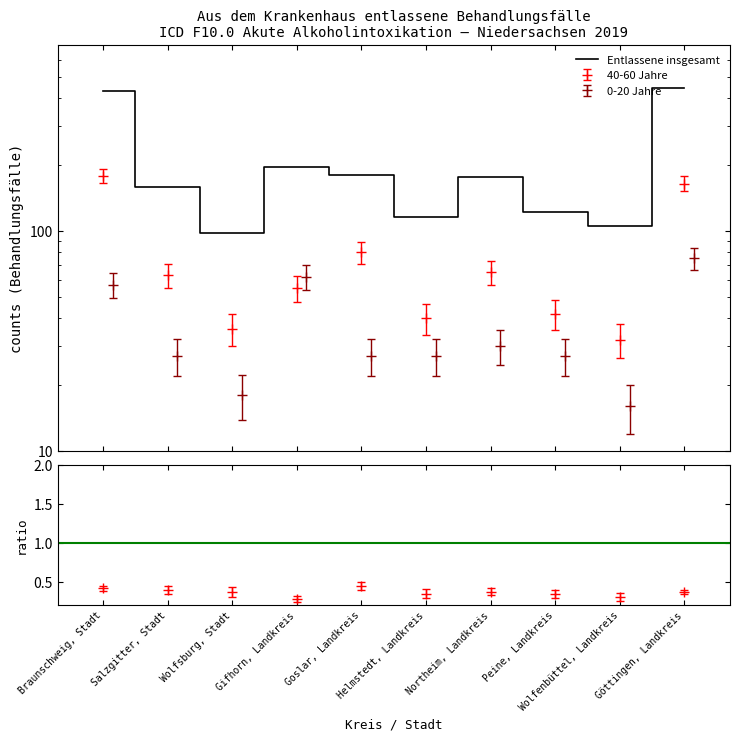

Rank the categories by value from lowest to highest.

Wolfsburg, Stadt, Wolfenbüttel, Landkreis, Helmstedt, Landkreis, Peine, Landkreis, Salzgitter, Stadt, Northeim, Landkreis, Goslar, Landkreis, Gifhorn, Landkreis, Braunschweig, Stadt, Göttingen, Landkreis